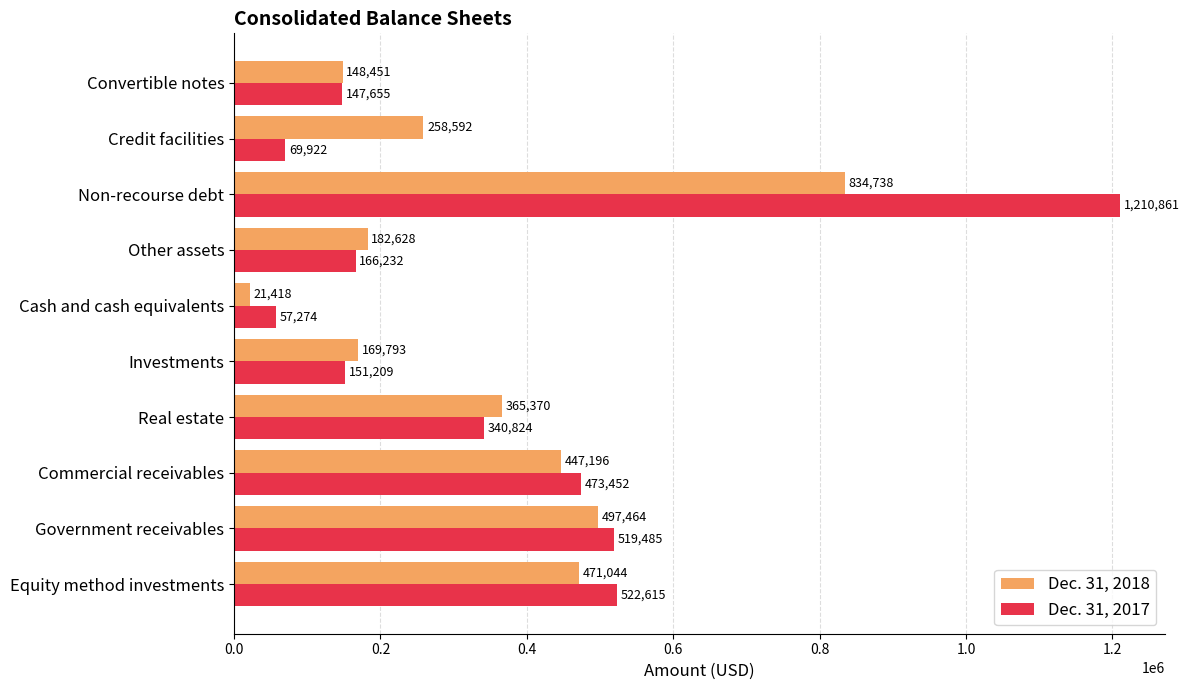

How many categories are shown in the chart?

10